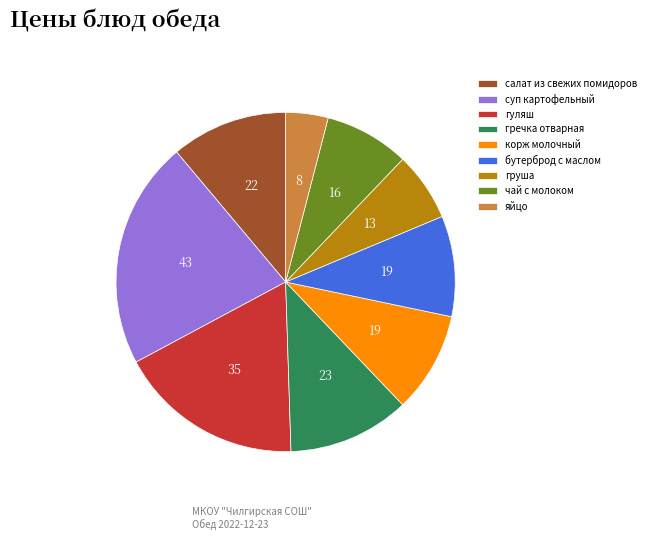

Which slice is the largest?

суп картофельный